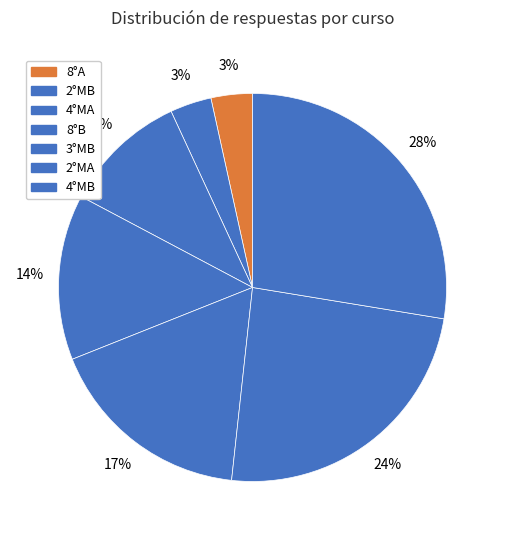

Between 8°B and 2°MB, which is larger?

8°B